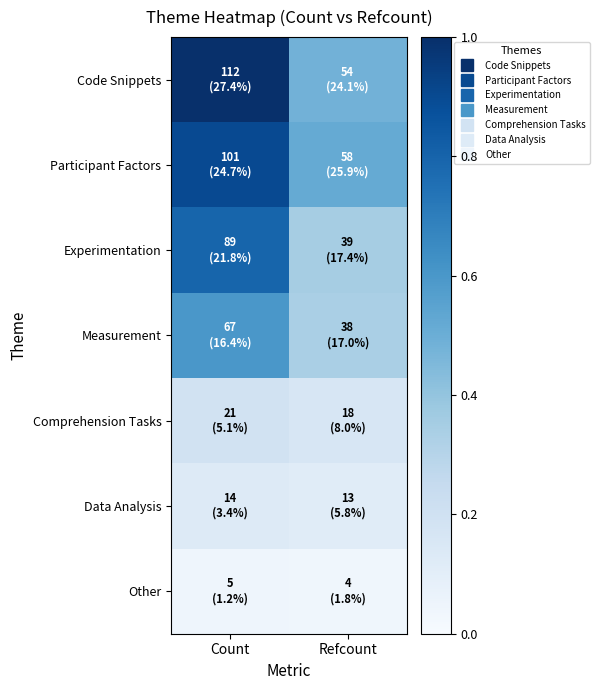

Reading right to left, transcribe all the data shown in this chart.

Code Snippets: Refcount=0.5	Count=1.0
Participant Factors: Refcount=0.5	Count=0.9
Experimentation: Refcount=0.3	Count=0.8
Measurement: Refcount=0.3	Count=0.6
Comprehension Tasks: Refcount=0.2	Count=0.2
Data Analysis: Refcount=0.1	Count=0.1
Other: Refcount=0.0	Count=0.0